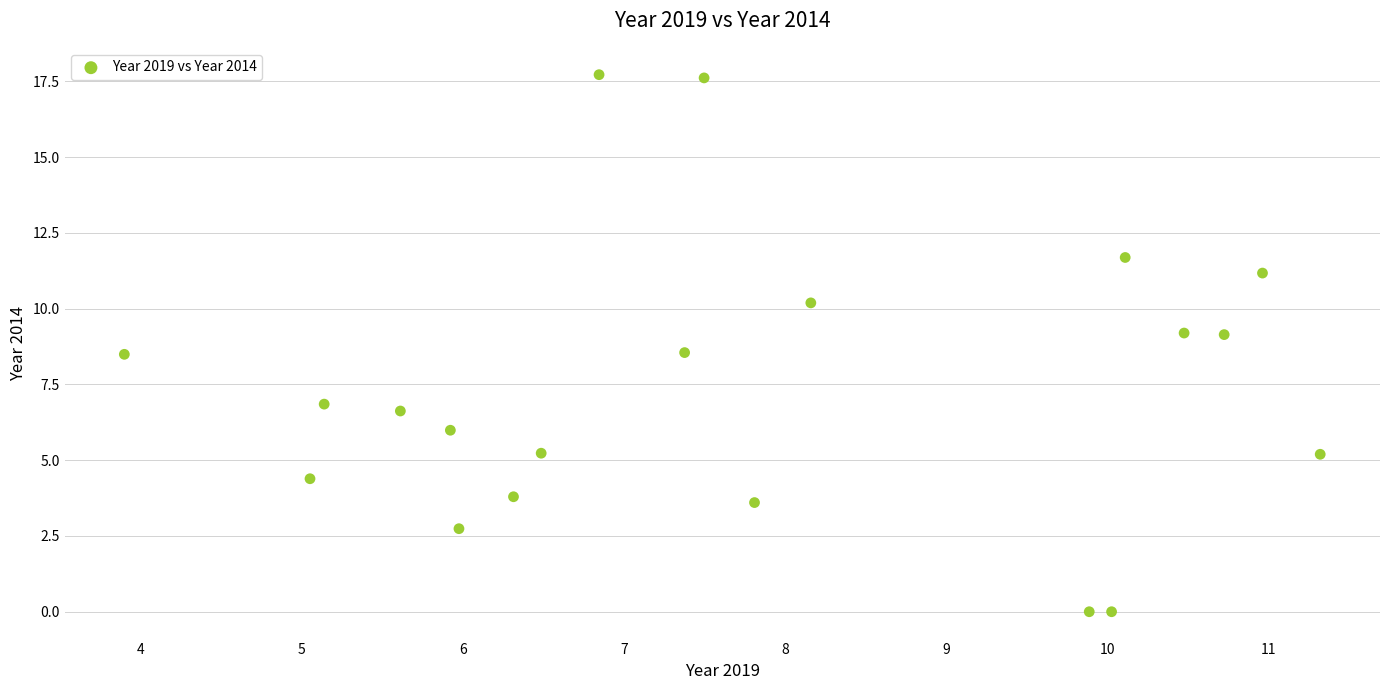

What is the range of Y values (max minus min)?

17.7